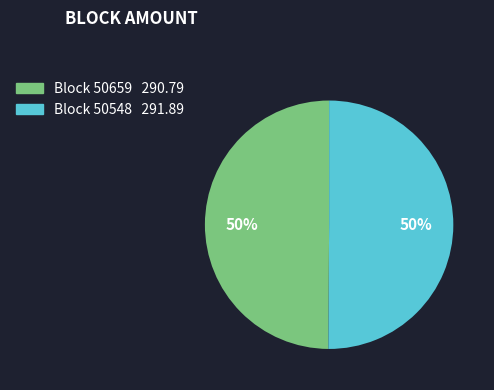

Rank the categories by value from lowest to highest.

50659, 50548